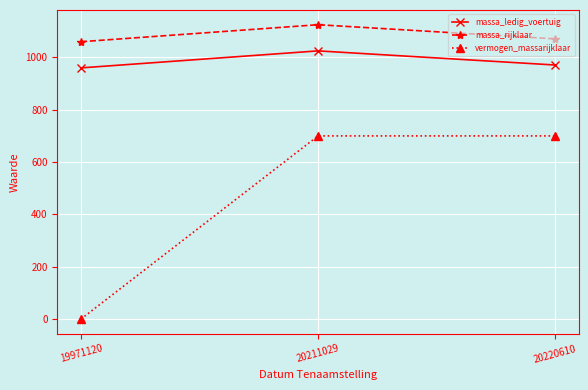

How many values in the vermogen_massarijklaar series are below 700?

1